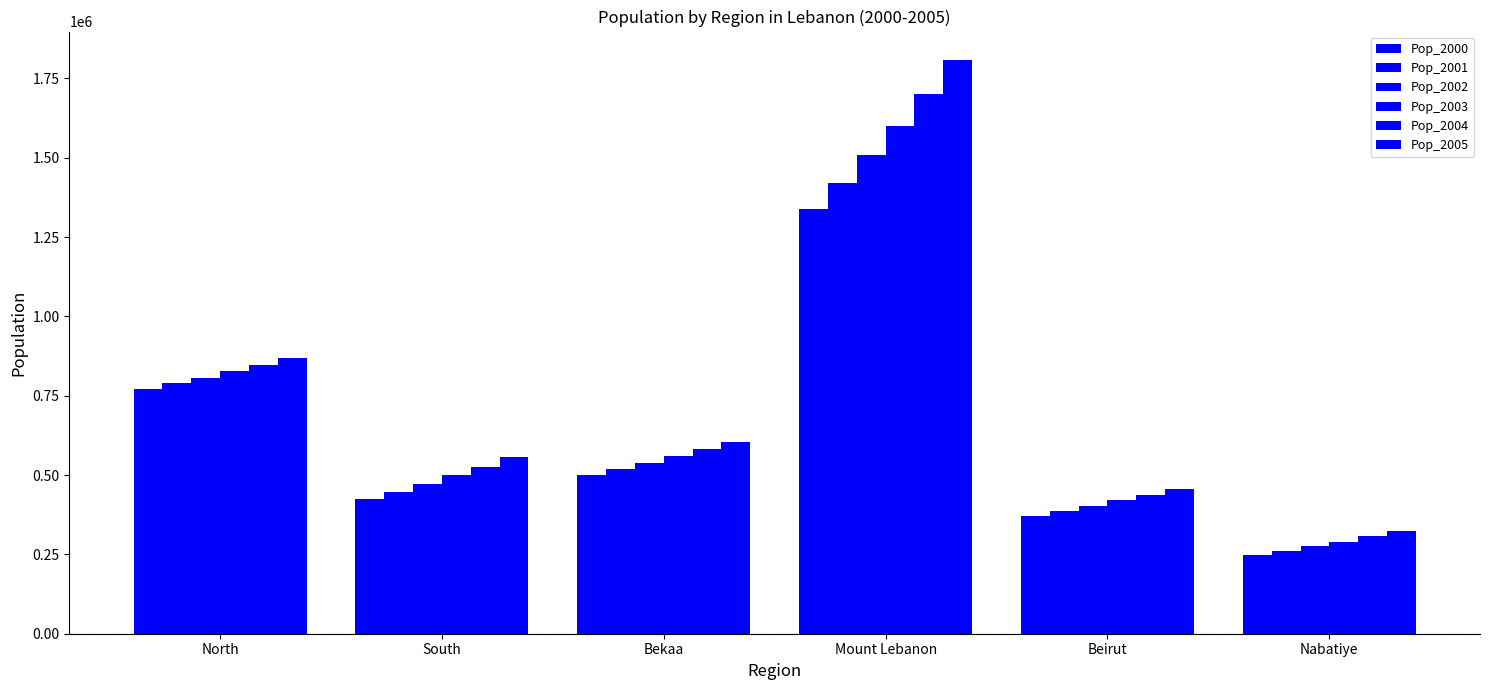

Is it true that Pop_2001 equals 109973.6 at Nabatiye?

False